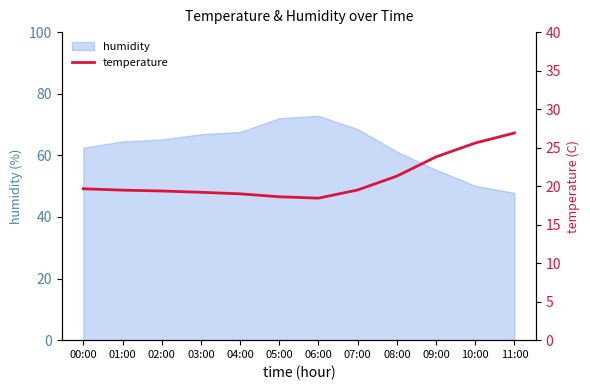

True or false: humidity has a value of 39.4 at 04:00.

False